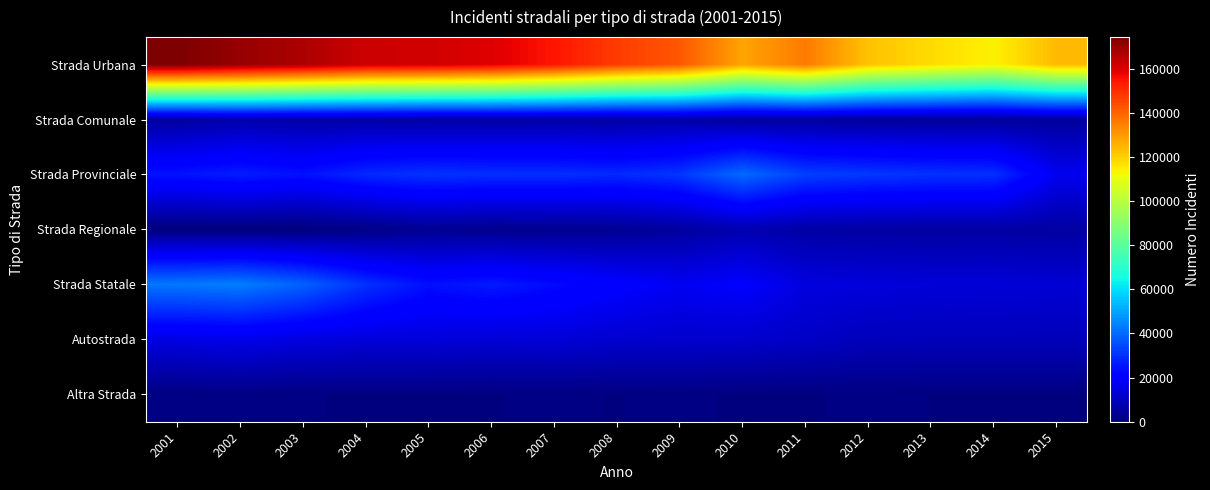

Which series changed the most between 2013 and 2014?

Strada Urbana